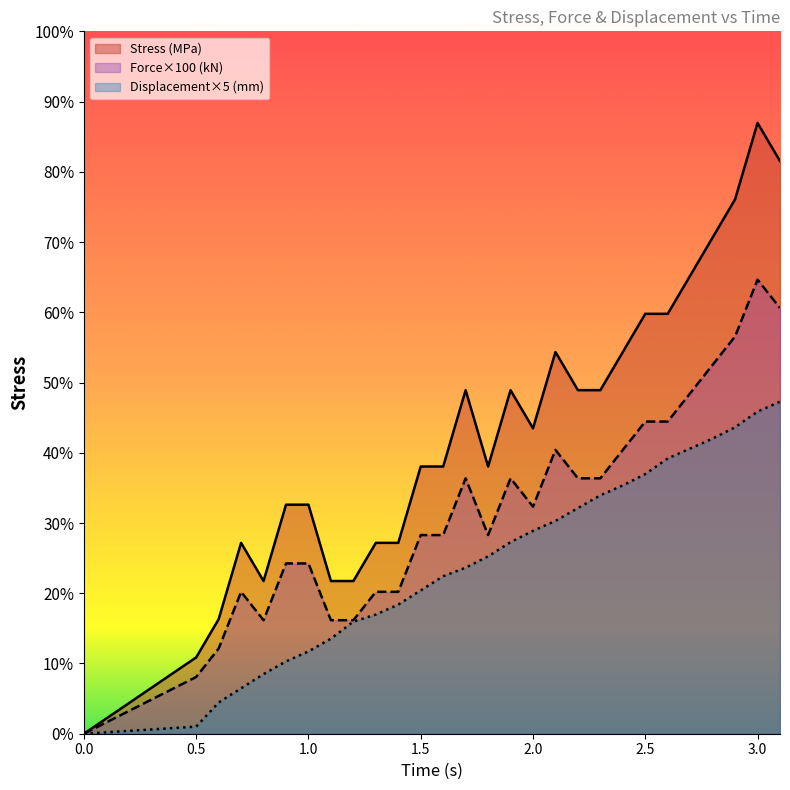

At which category is the sum across all series the highest?

3.0